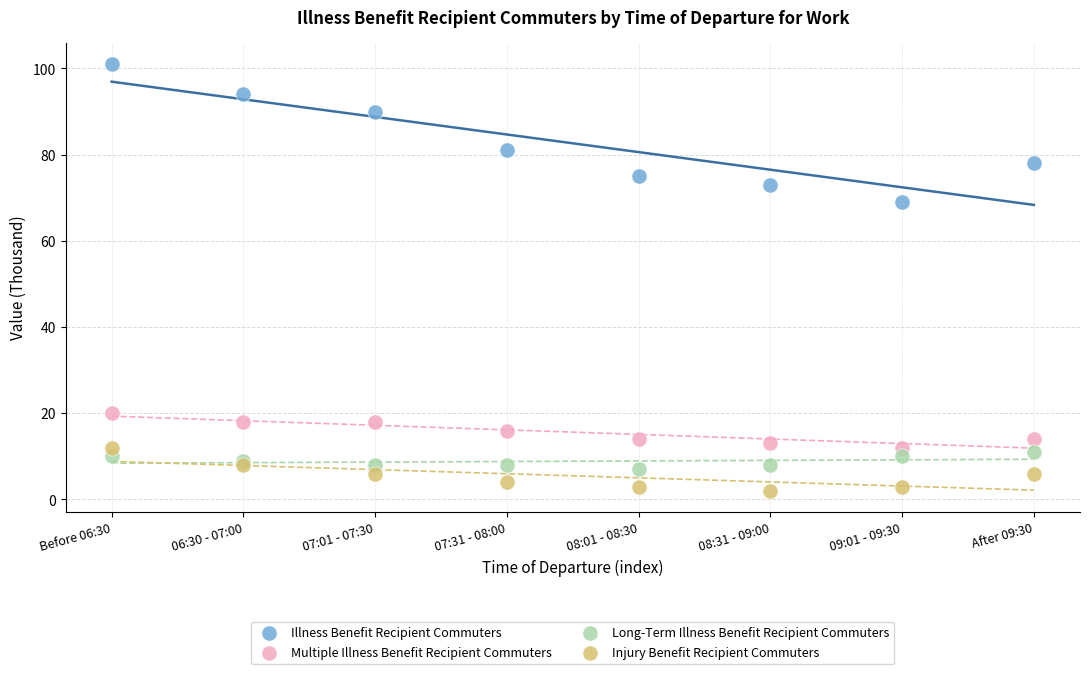

Which series reaches the maximum Y coordinate?

Illness Benefit Recipient Commuters